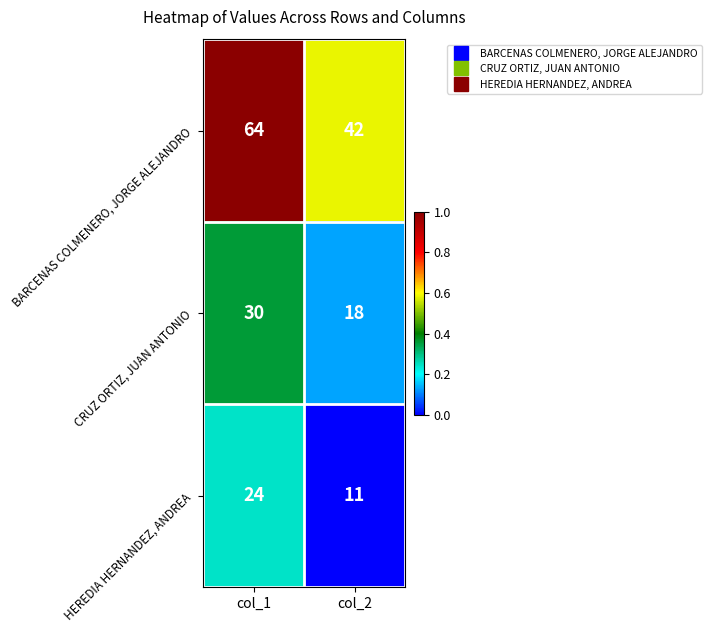

The BARCENAS COLMENERO, JORGE ALEJANDRO series shows 42 at col_2. True or false?

True